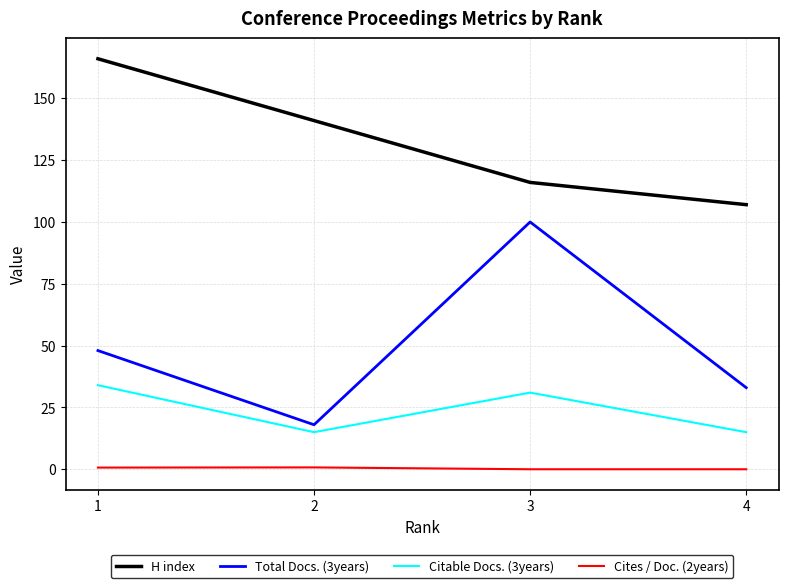

Is the value of Cites / Doc. (2years) at 1 greater than the value of H index at 3?

No